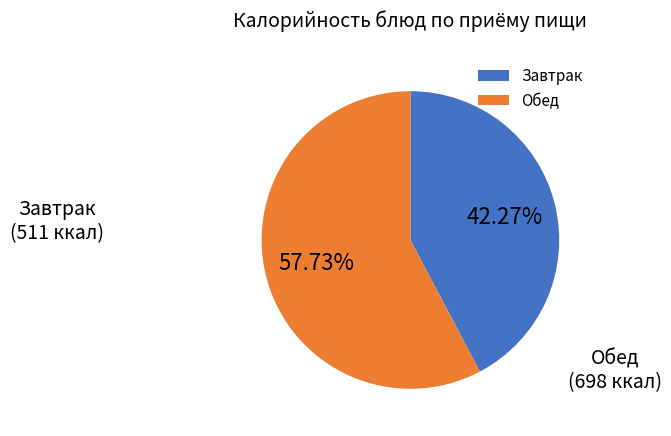

Does any single category account for the majority?

Yes